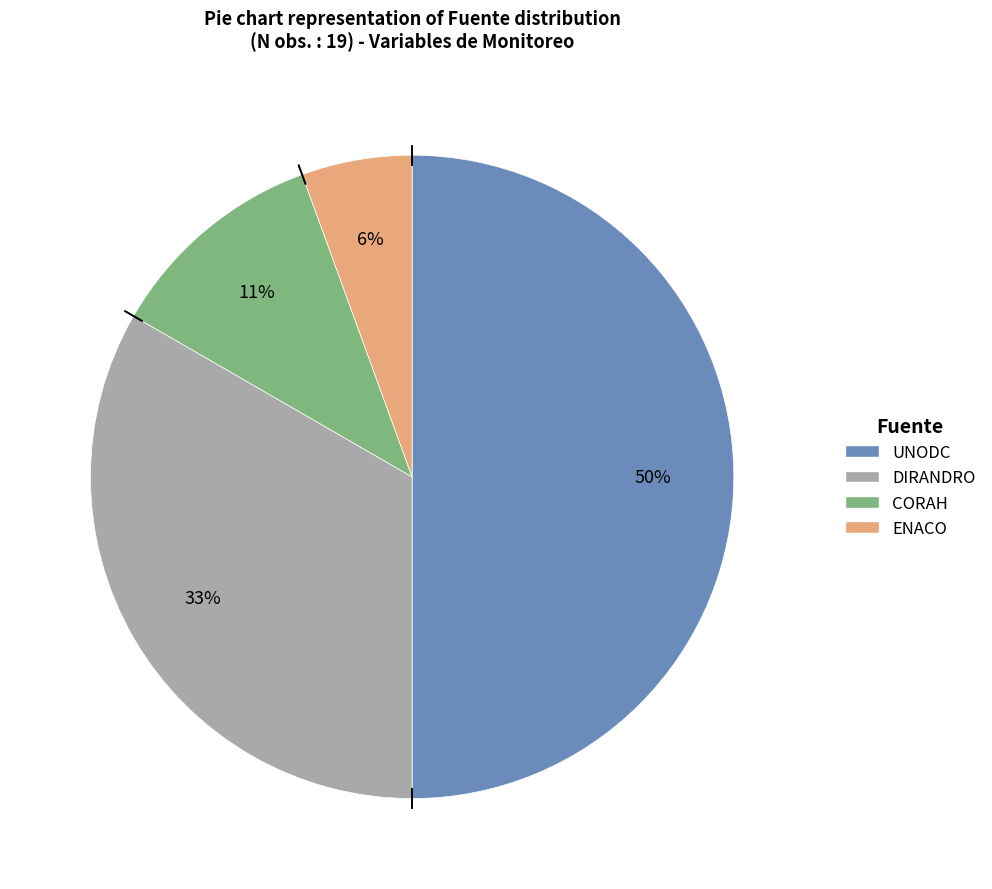

Is it true that CORAH is 11% of the pie?

True